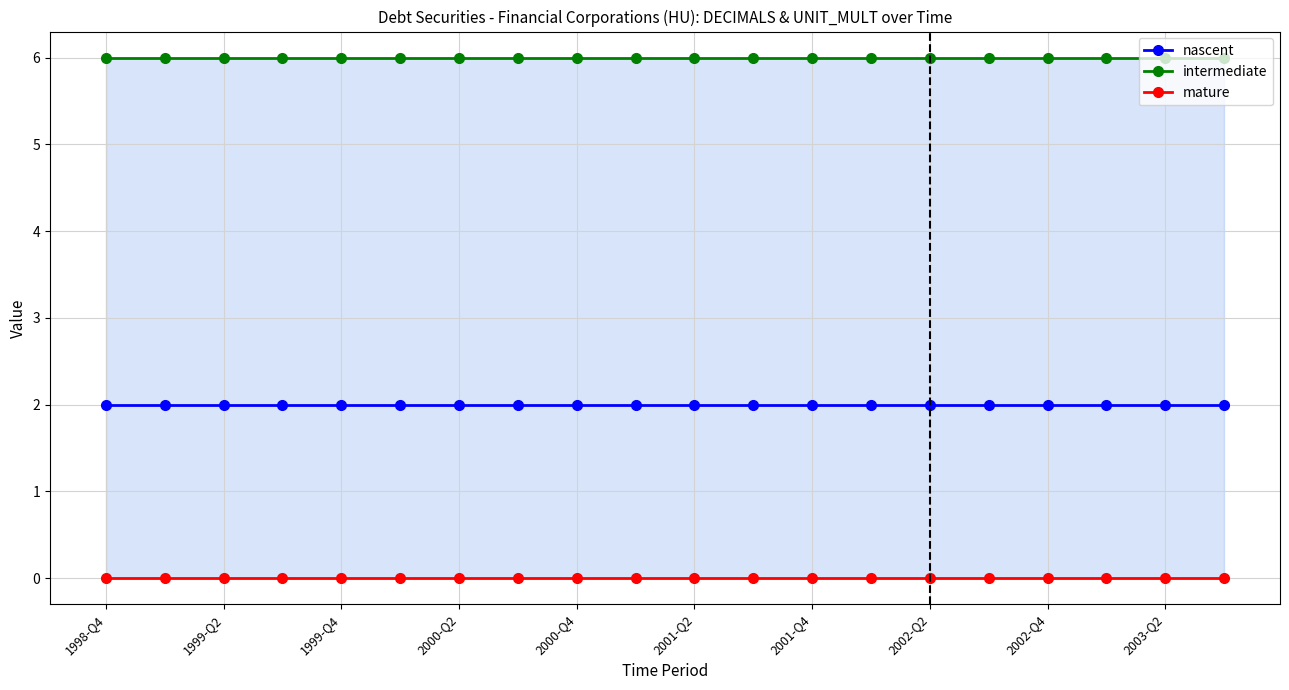

How many distinct data groups are displayed?

3